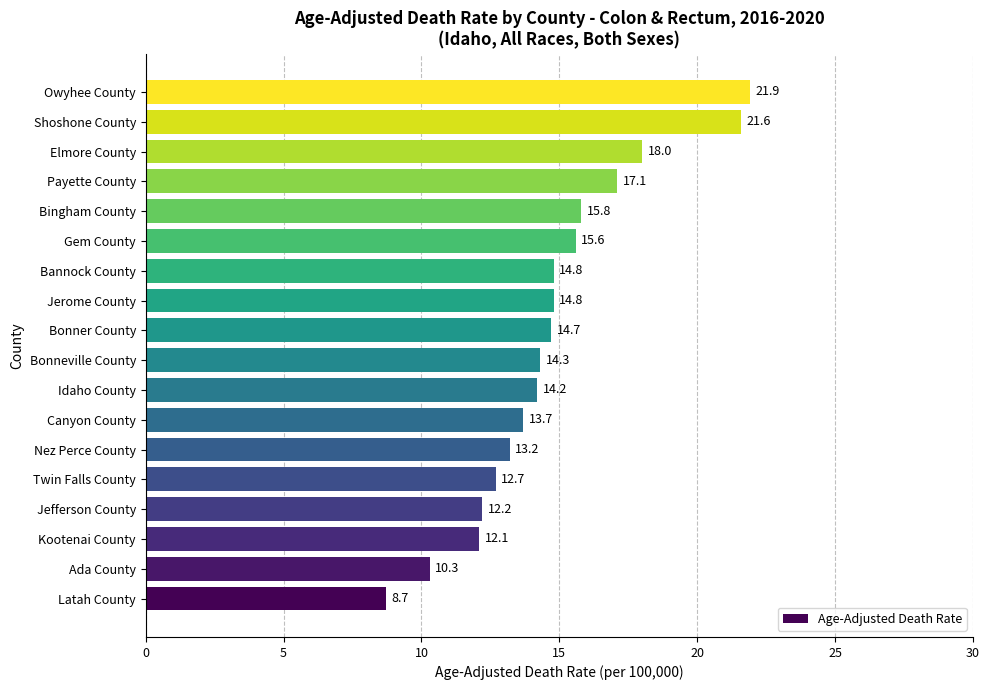

What is the change in value from Gem County to Payette County?

+1.5